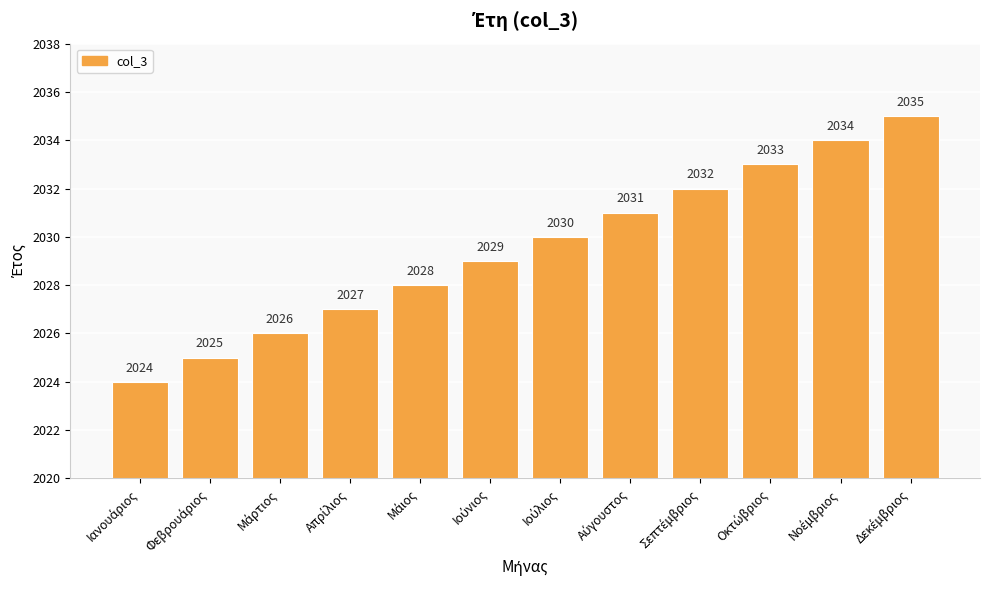

What is the smallest value displayed?

2024